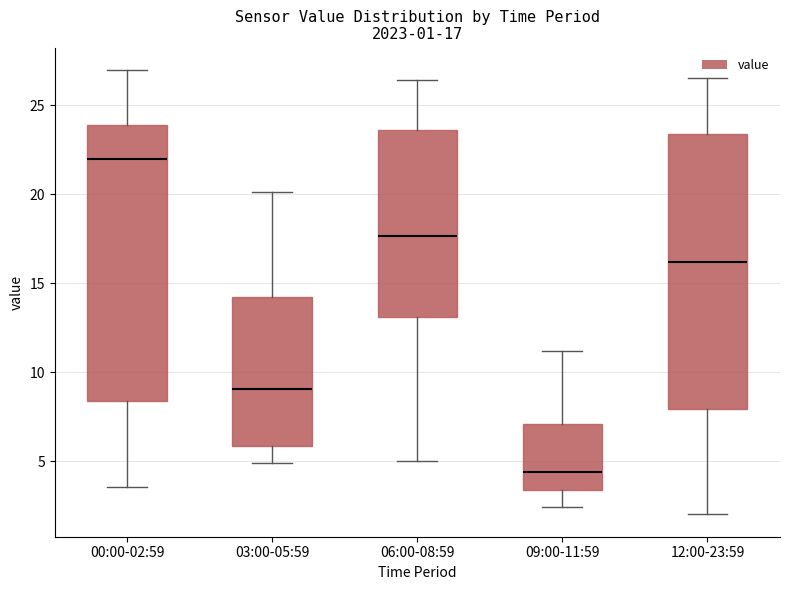

Which box has the lowest median line?

09:00-11:59